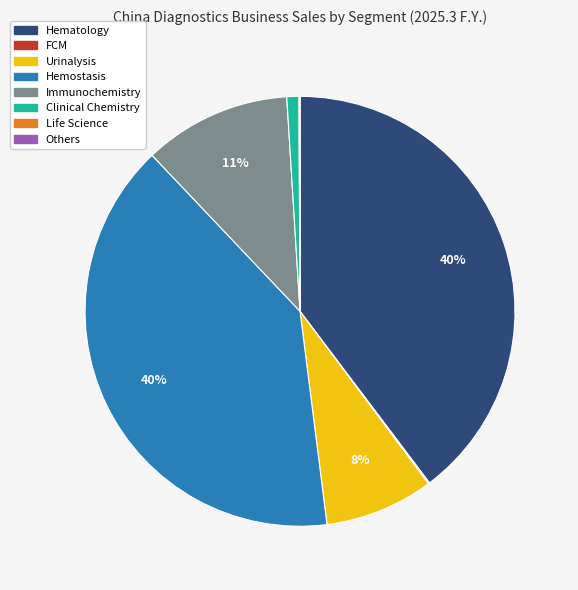

To the nearest percent, what is the difference between the largest and smallest slice percentages?

40%